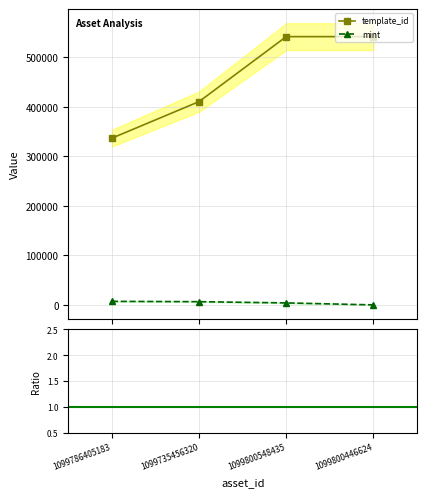

Where does the mint series first go above 6810?

1099786405183